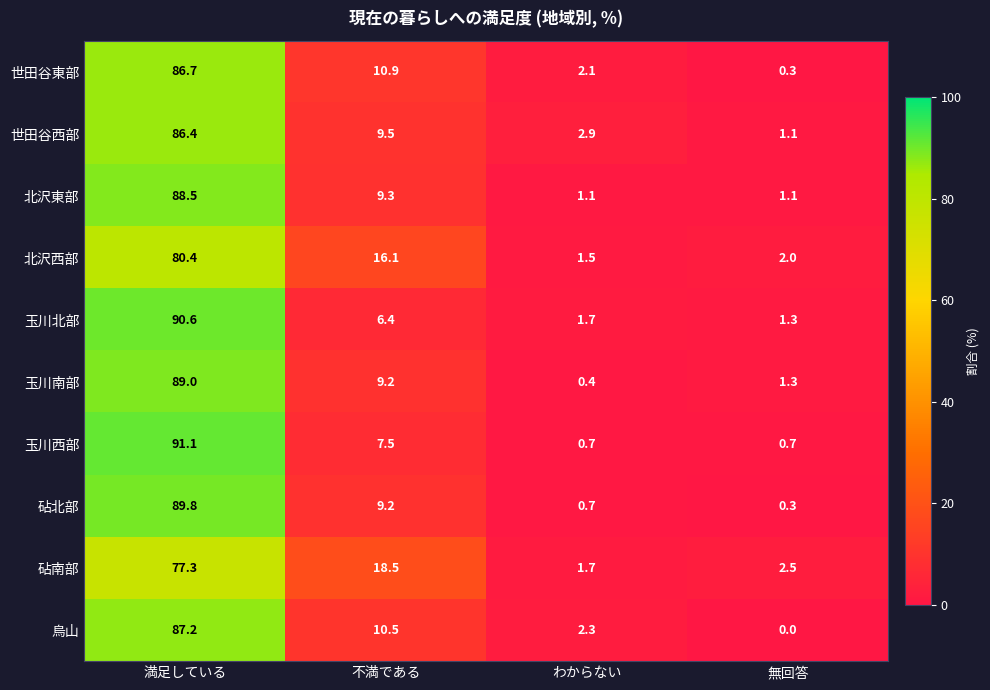

Which series changed the most between 満足している and 無回答?

玉川西部